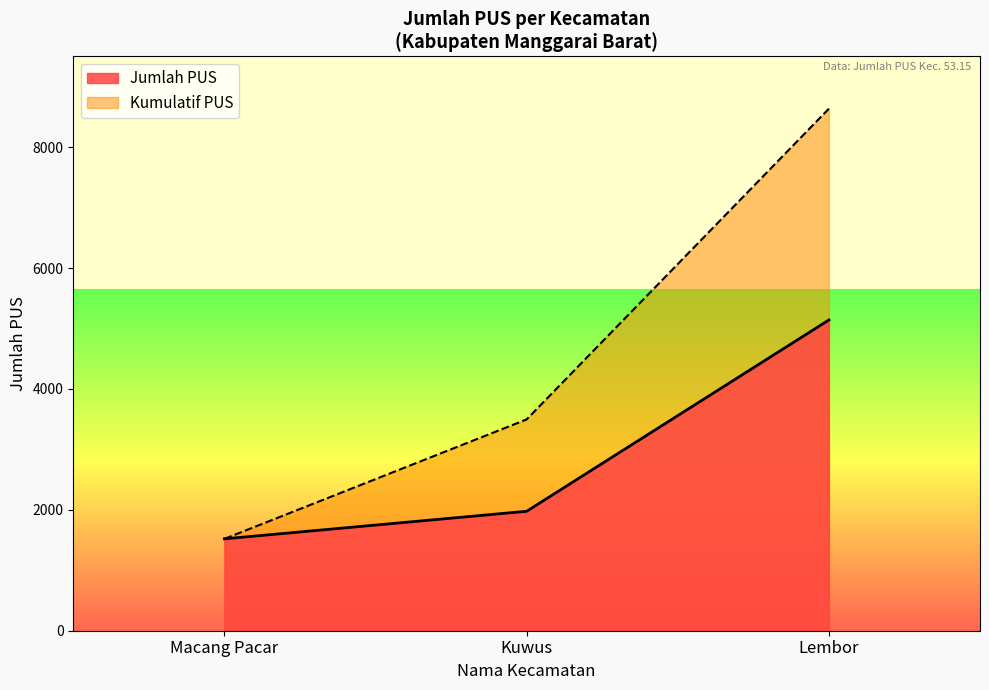

Count the number of categories in the chart.

3